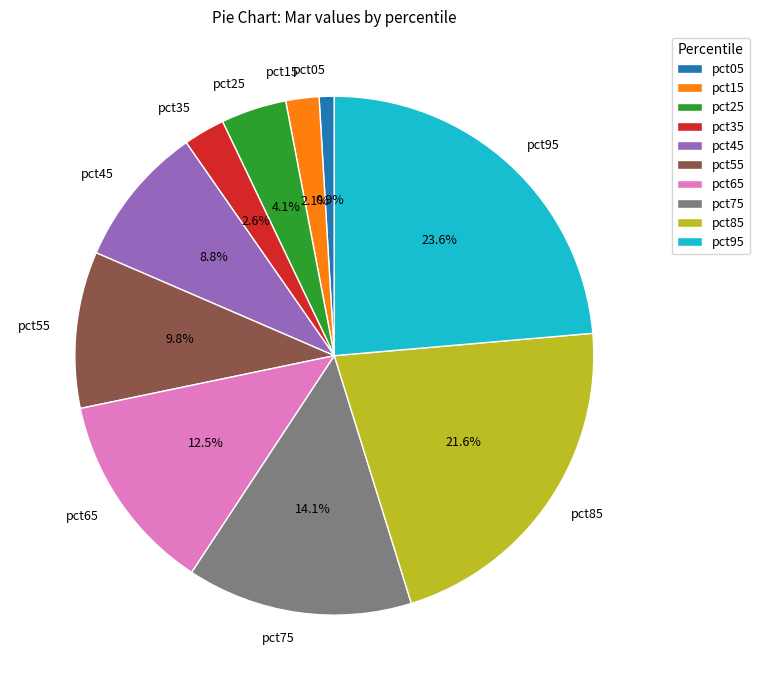

To the nearest percent, what is the difference between the largest and smallest slice percentages?

23%